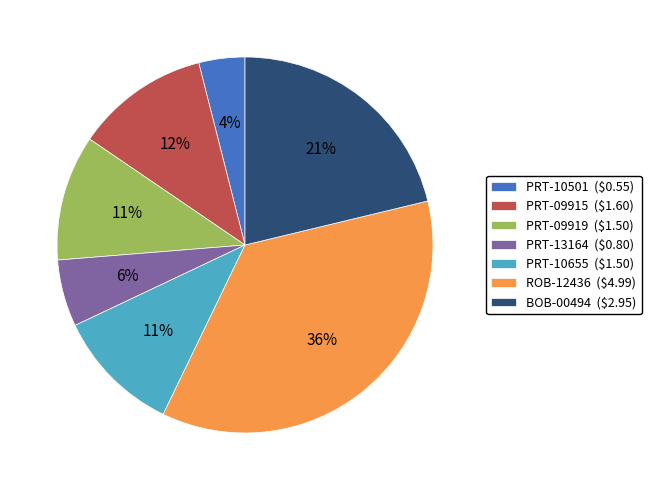

Which slice is the smallest?

PRT-10501